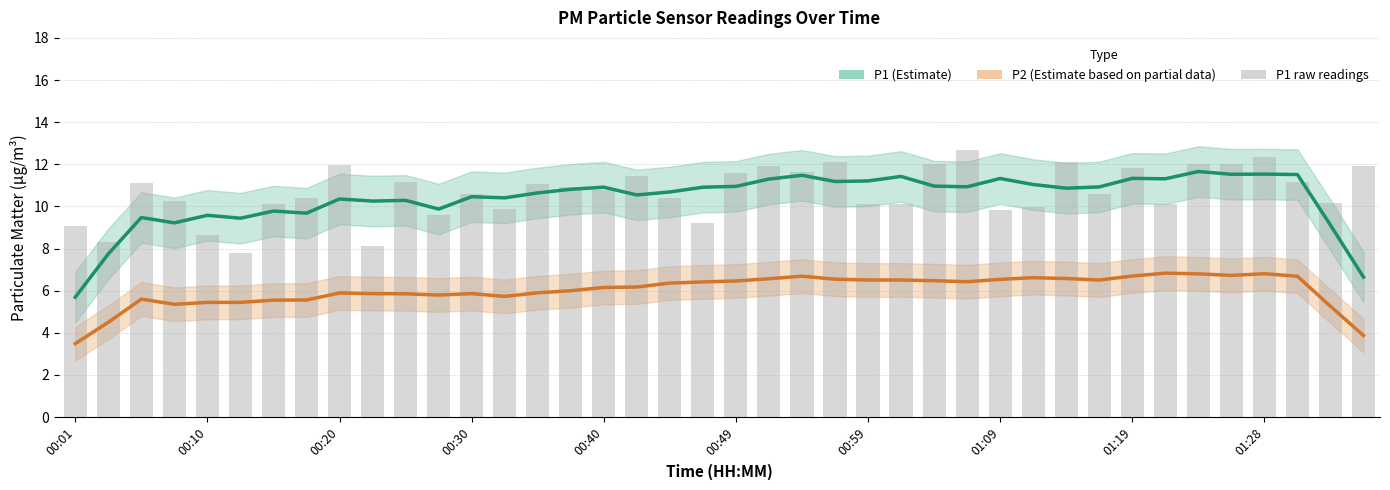

Is it true that P1 raw readings equals 11.5 at 01:28?

False